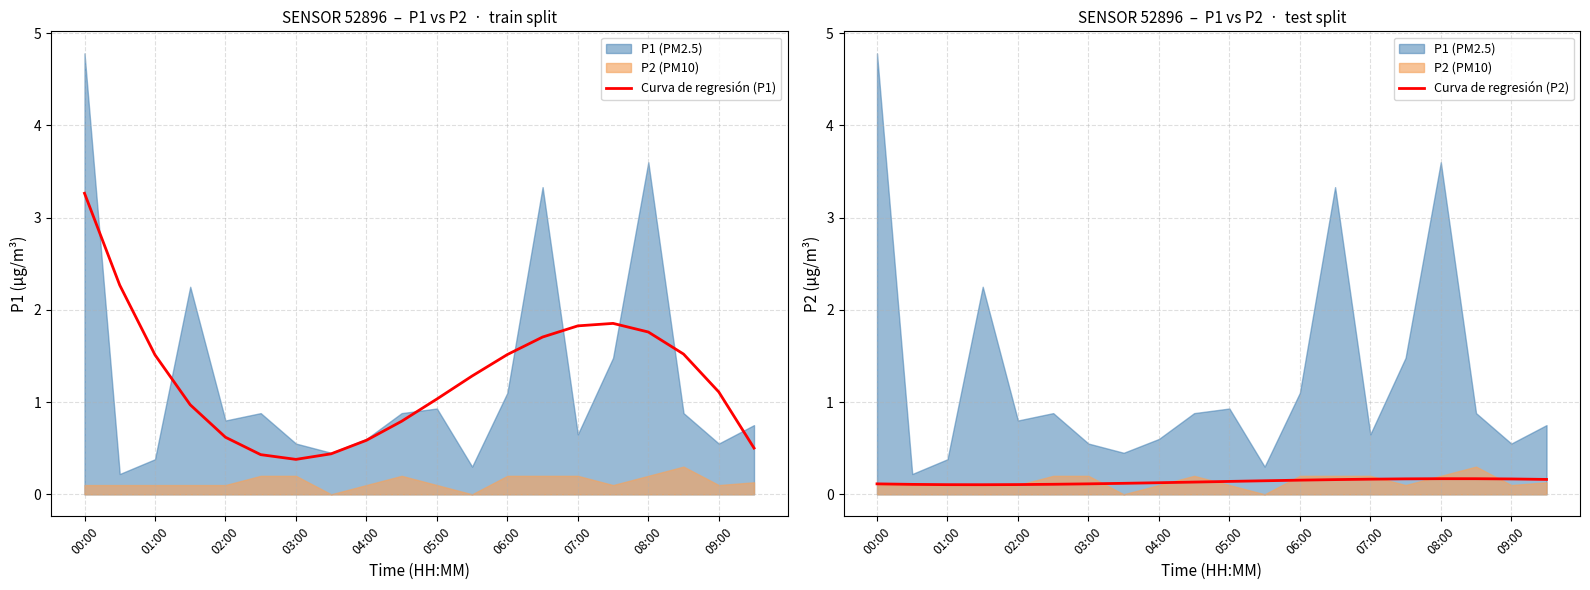

Is it true that Curva de regresión (P1) equals 2.5 at 01:00?

False